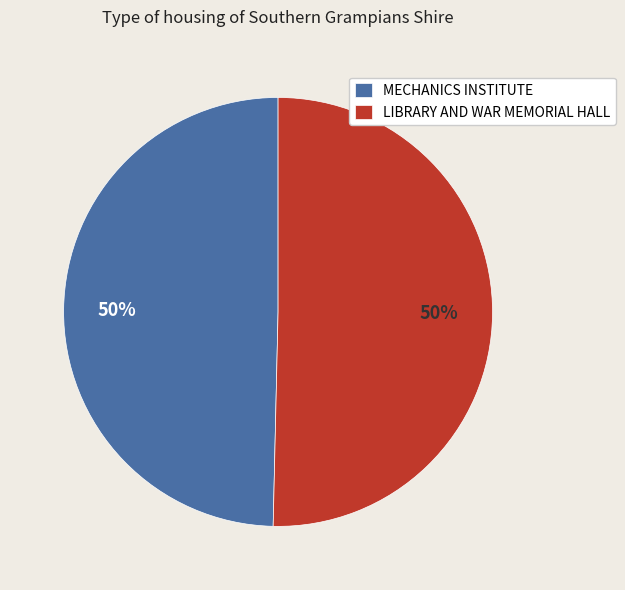

Approximately how many times larger is the value at MECHANICS INSTITUTE compared to LIBRARY AND WAR MEMORIAL HALL?

1.0